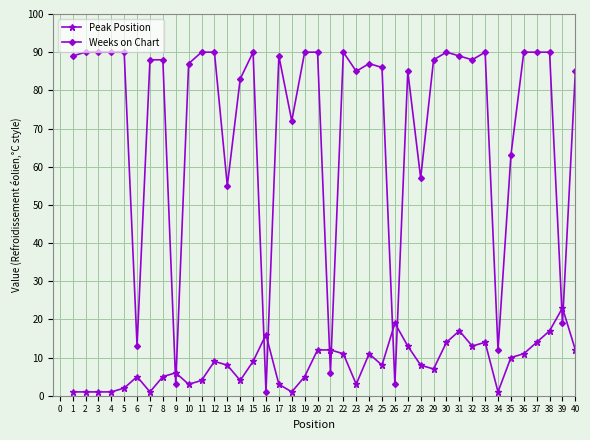

How many lines are shown in the chart?

2